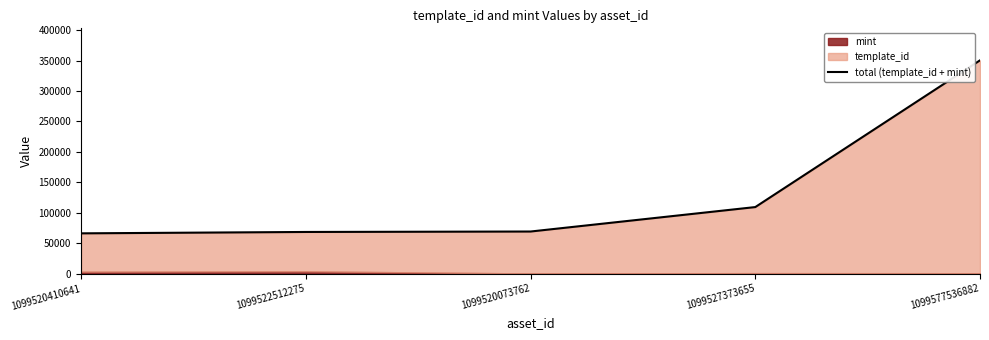

Does the chart display data point markers on the line(s)?

No